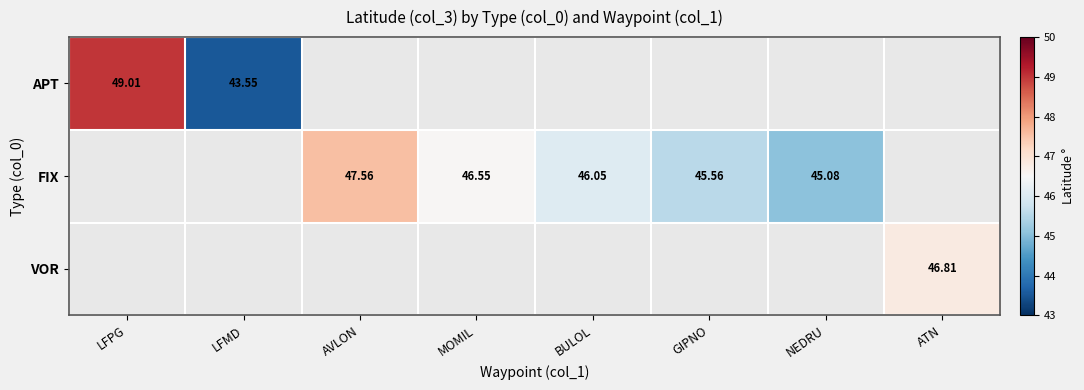

How many categories are shown in the chart?

8